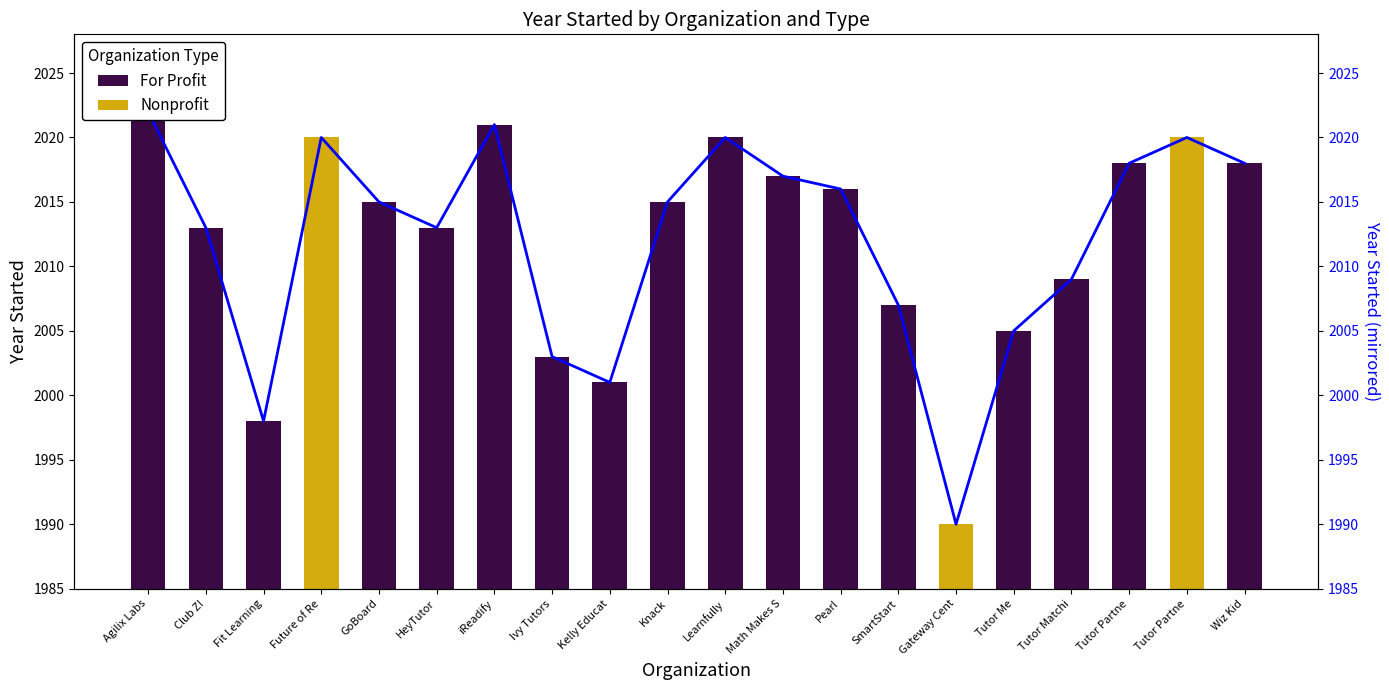

Which label corresponds to the largest value in the chart?

Agilix Labs